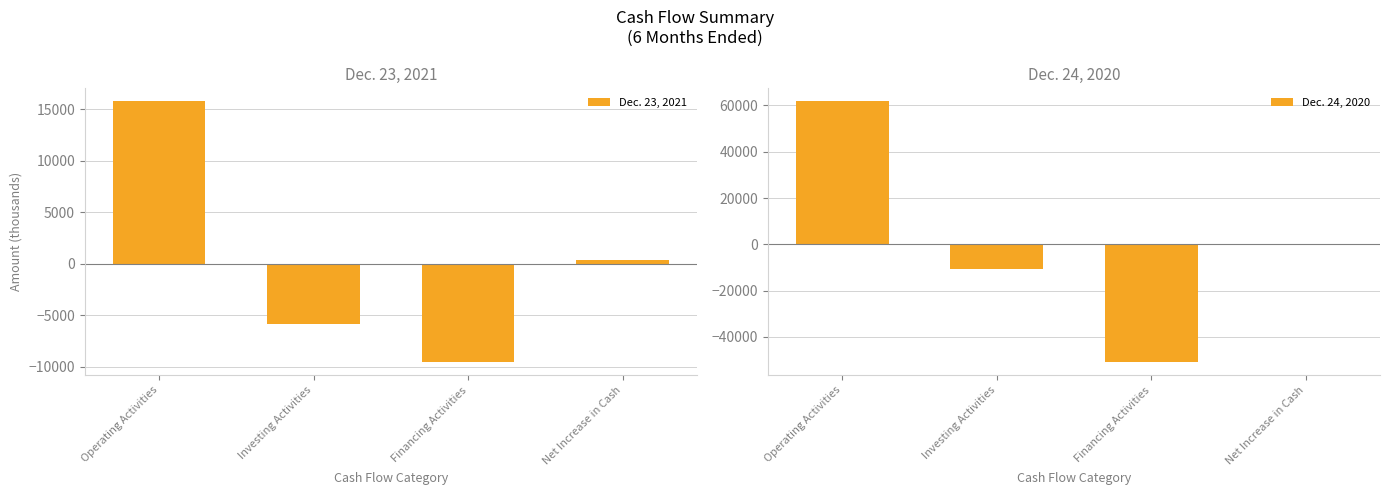

What is the total value across all series at Net Increase in Cash?

583